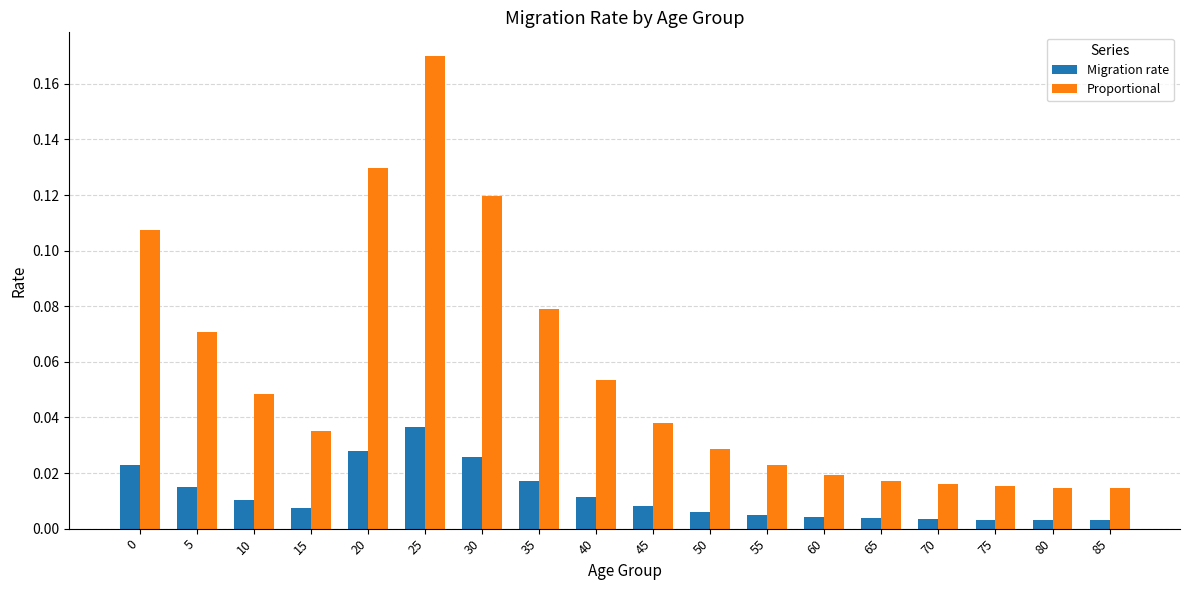

The Proportional series shows 0.0 at 40. True or false?

False